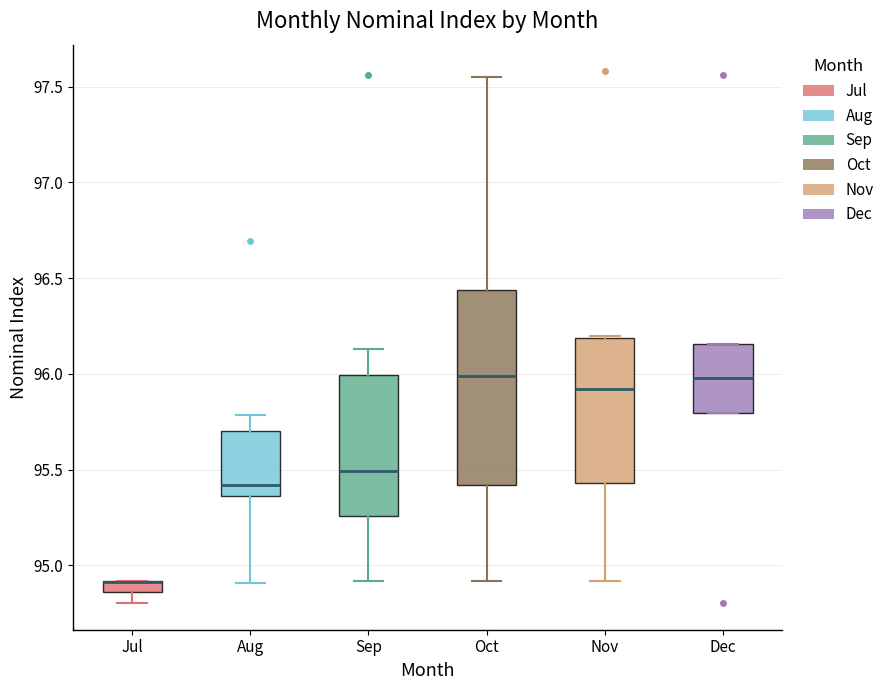

Comparing the boxes themselves (not the whiskers), which one is the tallest?

Oct